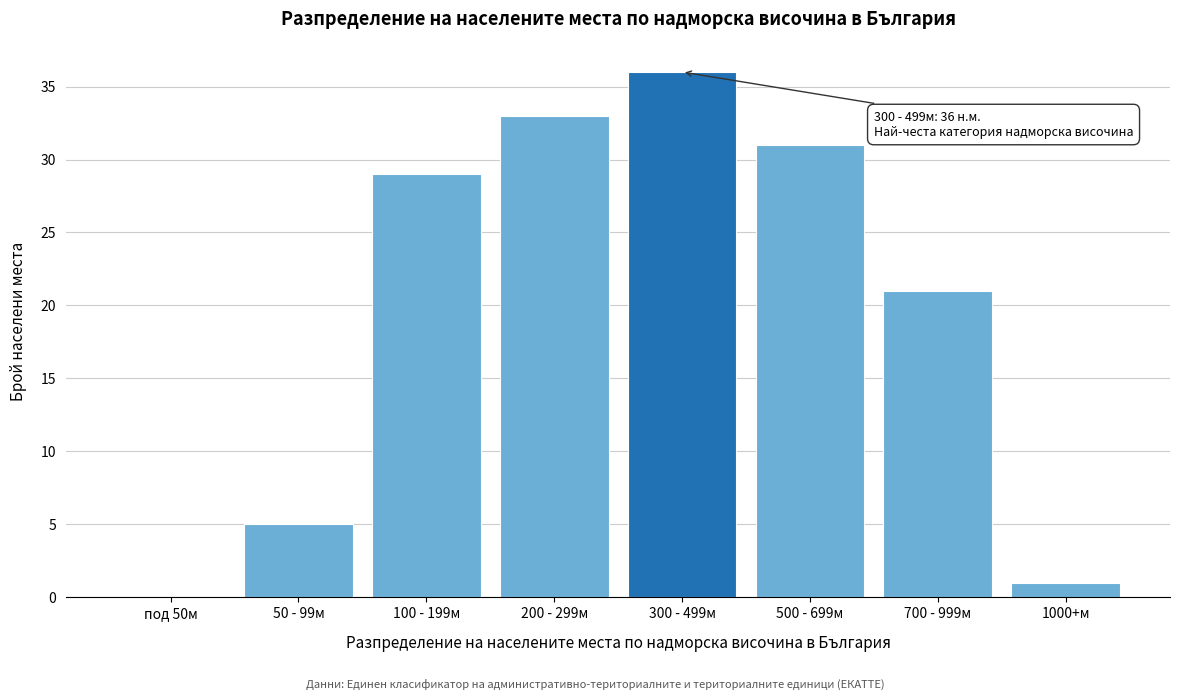

Reading left to right, what are all the values shown in this chart?

под 50м=0	50 - 99м=5	100 - 199м=29	200 - 299м=33	300 - 499м=36	500 - 699м=31	700 - 999м=21	1000+м=1